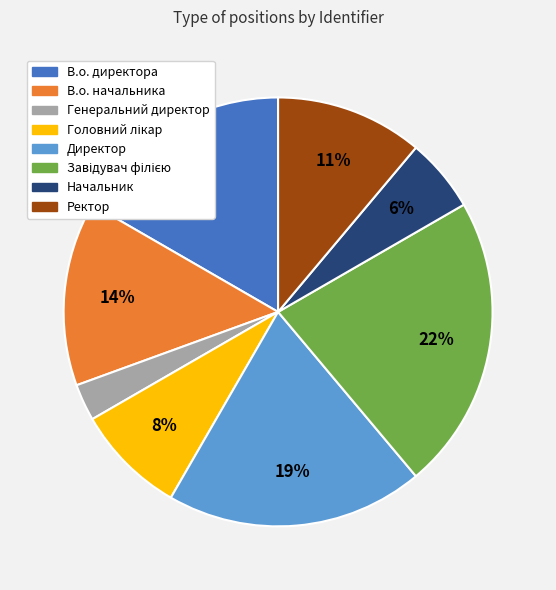

Between Генеральний директор and Ректор, which is larger?

Ректор